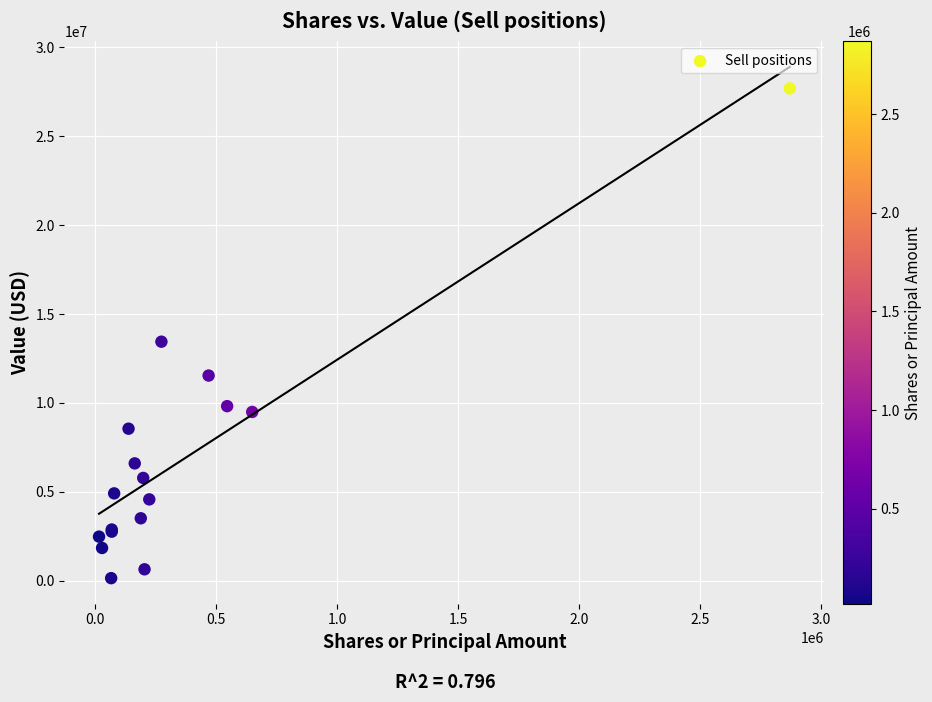

What Y value in the scatter plot is closest to 13921500?

13448000